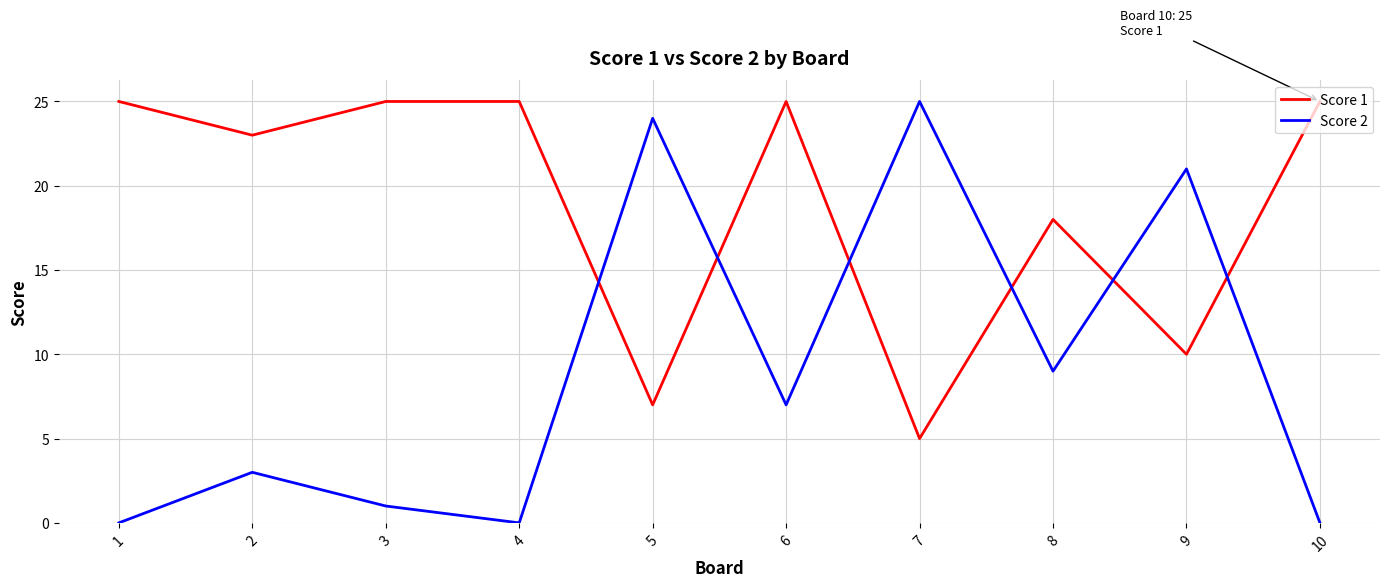

What is the highest value of the Score 2 series?

25